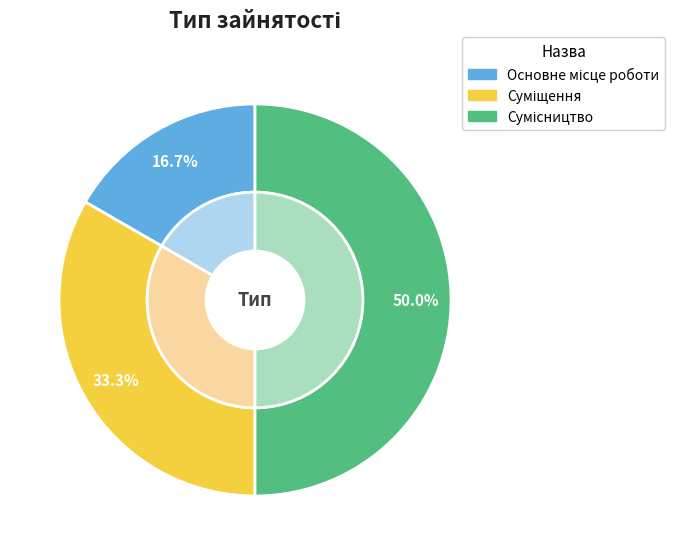

Is there any slice that represents more than half of the pie?

No